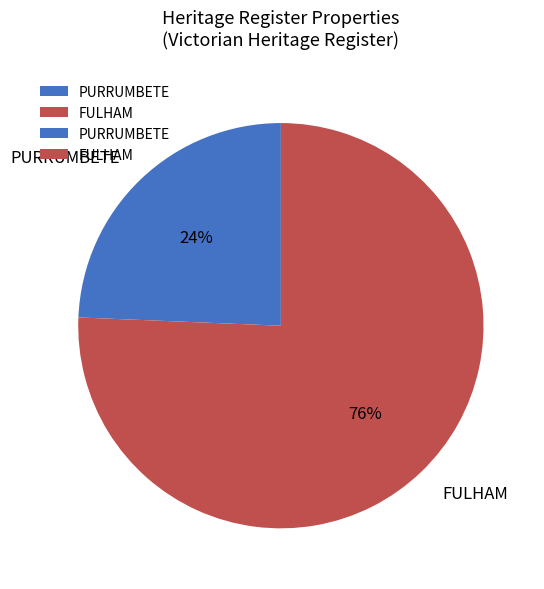

Is it true that PURRUMBETE is 17% of the pie?

False